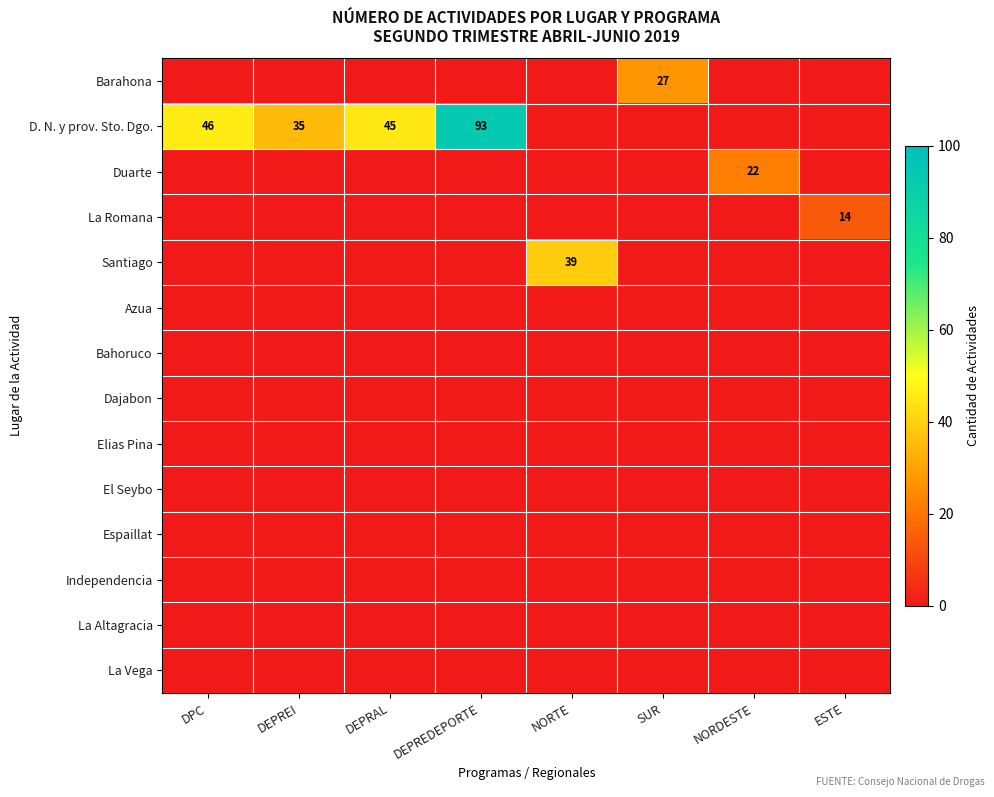

Rank the series by their maximum value, from highest to lowest.

D. N. y prov. Sto. Dgo., Santiago, Barahona, Duarte, La Romana, Azua, Bahoruco, Dajabon, Elias Pina, El Seybo, Espaillat, Independencia, La Altagracia, La Vega